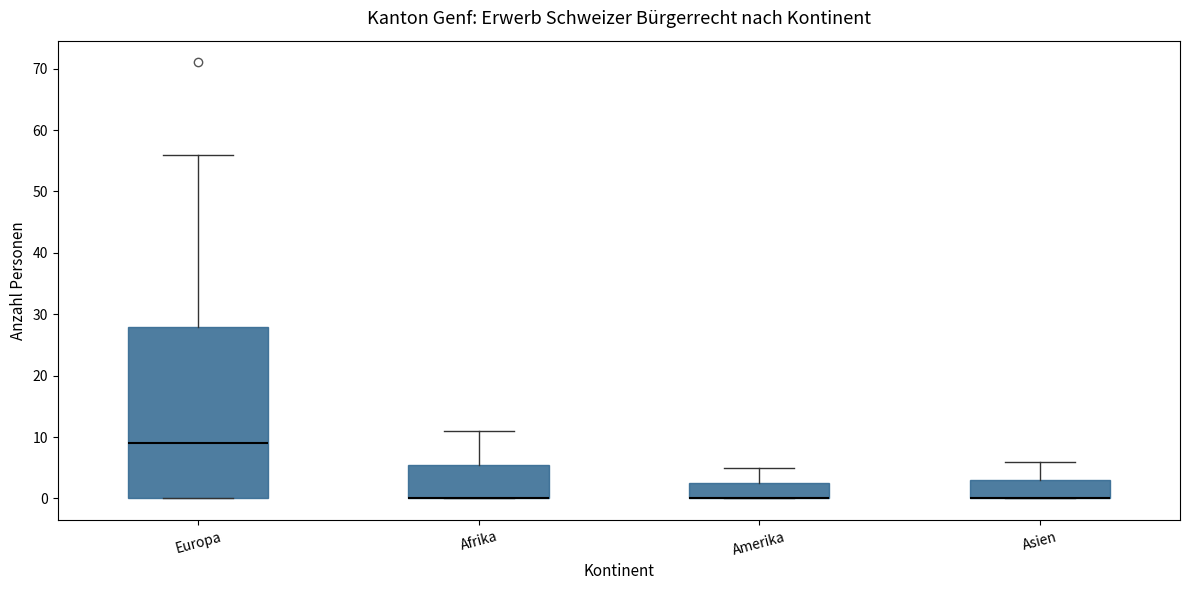

Reading left to right, read every box against the y-axis: the position of its median line, the range the box covers, and the ends of its whiskers. The values are not printed on the chart, so give them approximately, as read against the axis.

Europa: median 9, box 0 to 28, whiskers 0 to 56
Afrika: median 0 (drawn on the box's lower edge), box 0 to 6, whiskers 0 to 11
Amerika: median 0 (drawn on the box's lower edge), box 0 to 3, whiskers 0 to 5
Asien: median 0 (drawn on the box's lower edge), box 0 to 3, whiskers 0 to 6